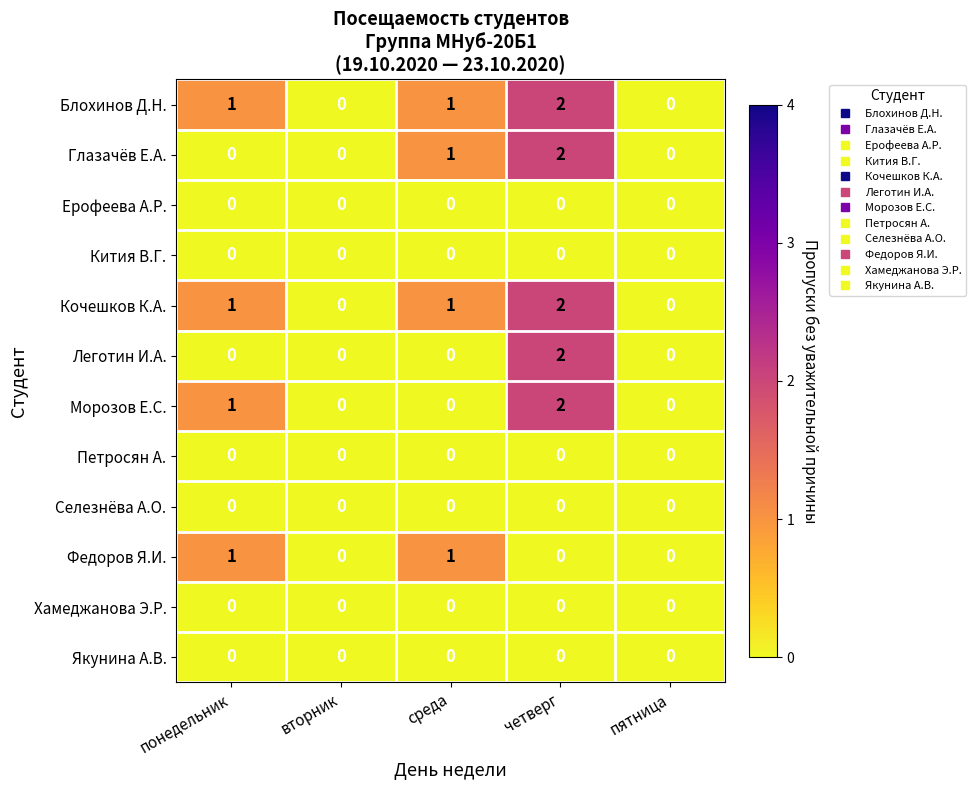

The value of Блохинов Д.Н. at понедельник is 2. True or false?

False